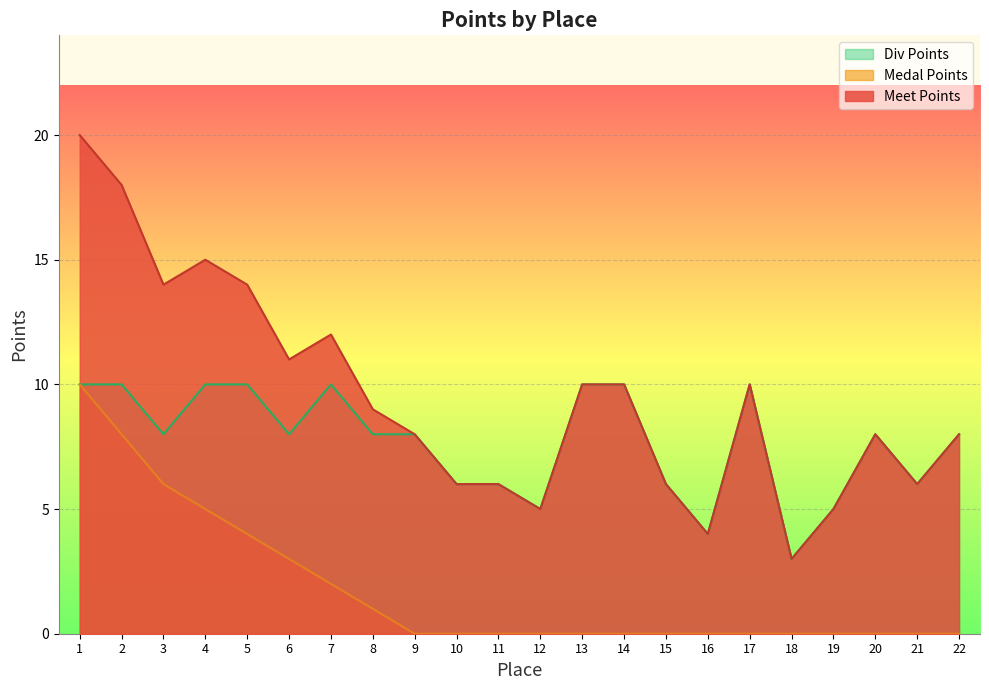

Which series has the widest spread of values?

Meet Points